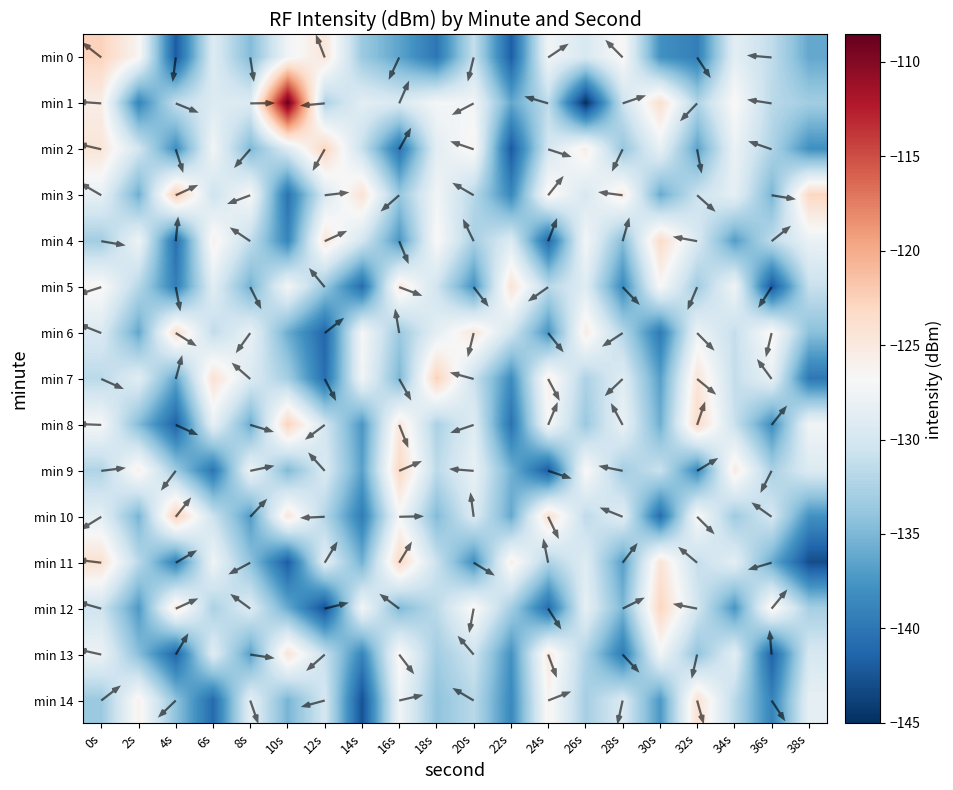

At 26s, list the series in order from smallest to largest.

min 1, min 8, min 14, min 7, min 13, min 10, min 3, min 0, min 5, min 11, min 12, min 4, min 9, min 2, min 6